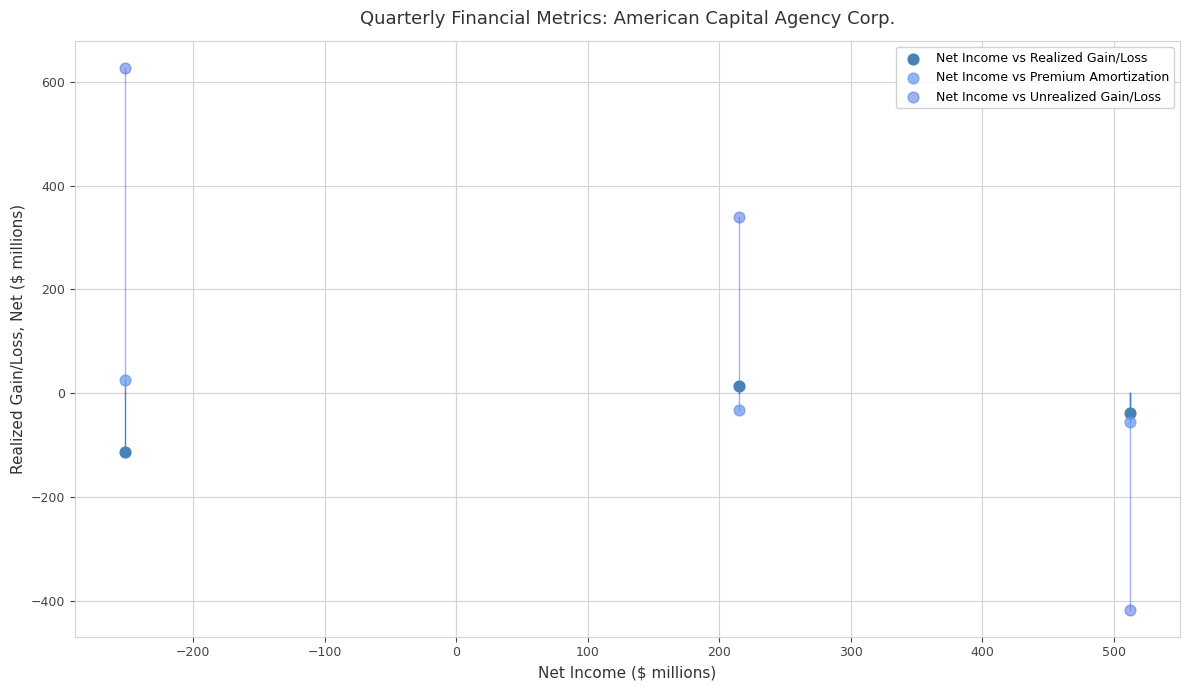

In the Net Income vs Unrealized Gain/Loss series, what Y value is closest to 105?

339